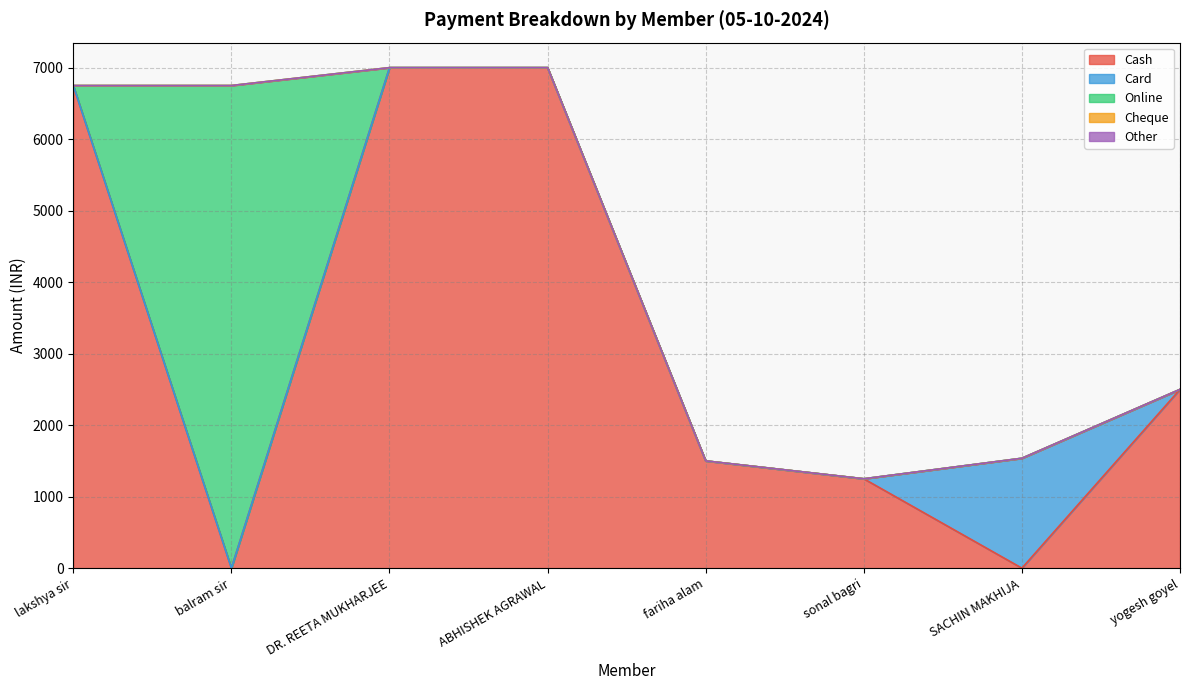

What are all the series names shown in the legend?

Cash, Card, Online, Cheque, Other